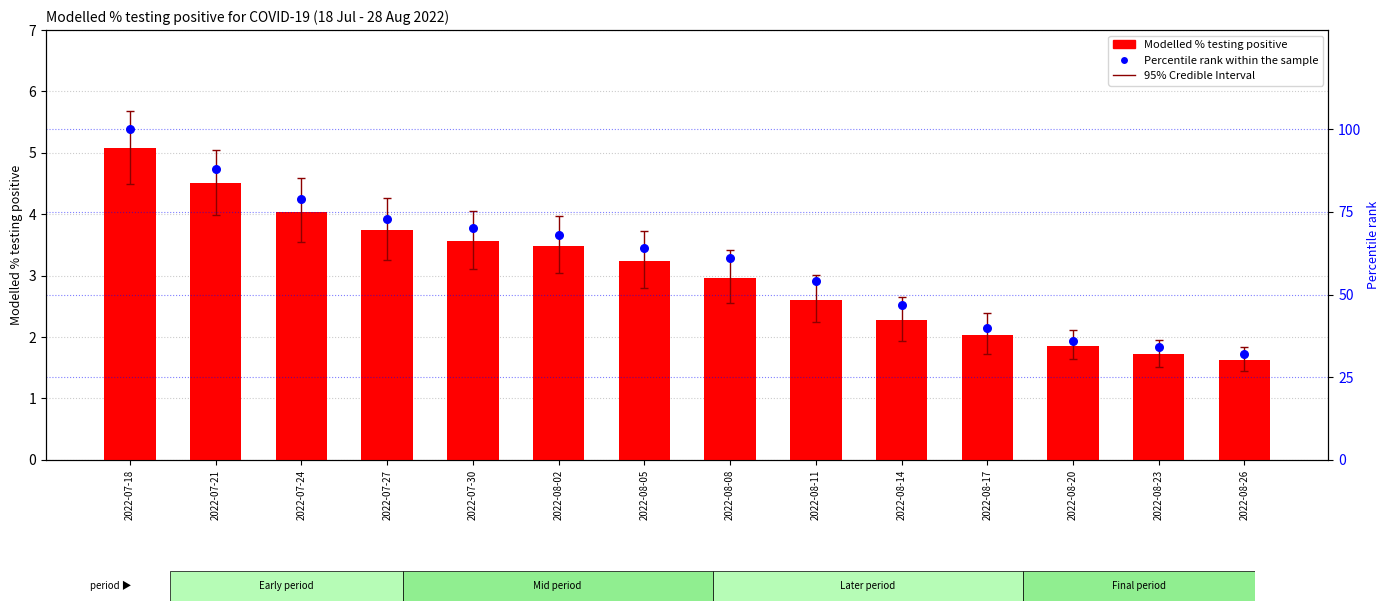

At how many categories does at least one series exceed 13?

14